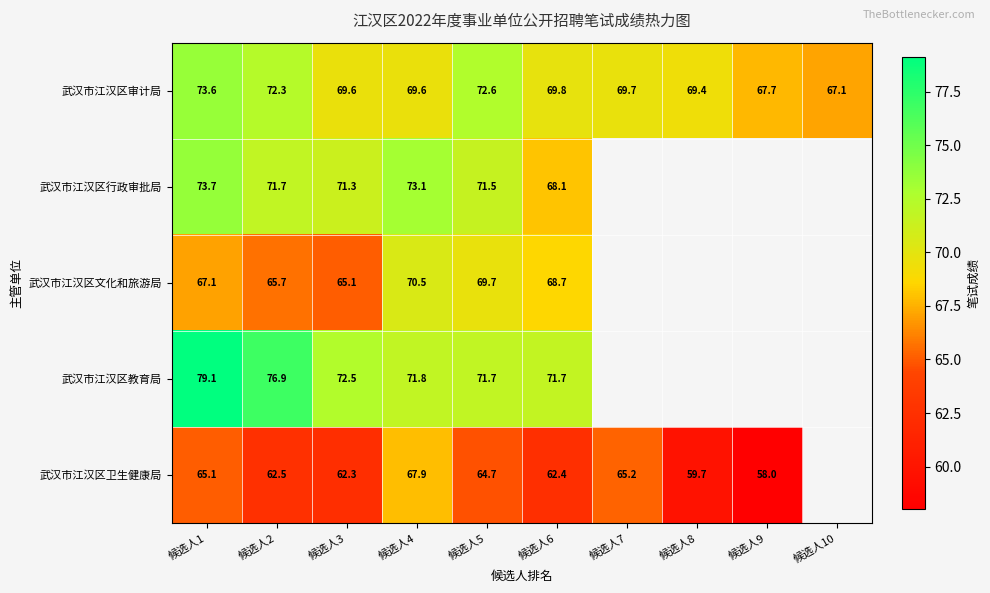

What is the difference between the highest and lowest values at 候选人6?

9.3